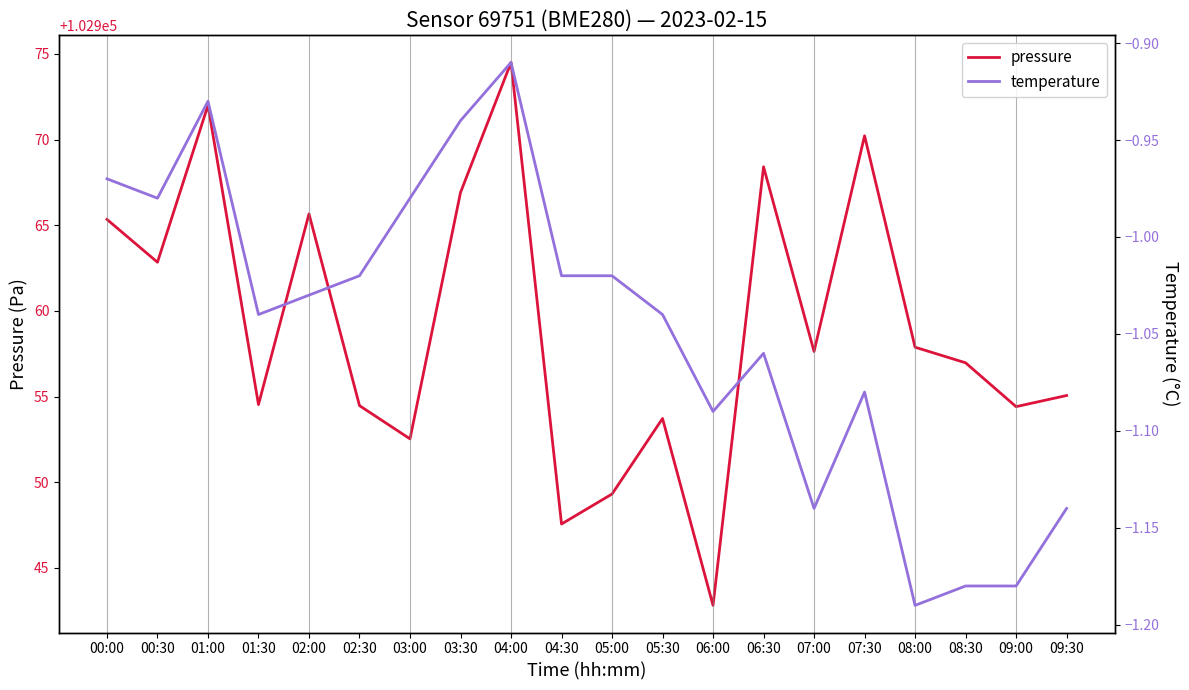

What is the maximum value for pressure?

102974.5